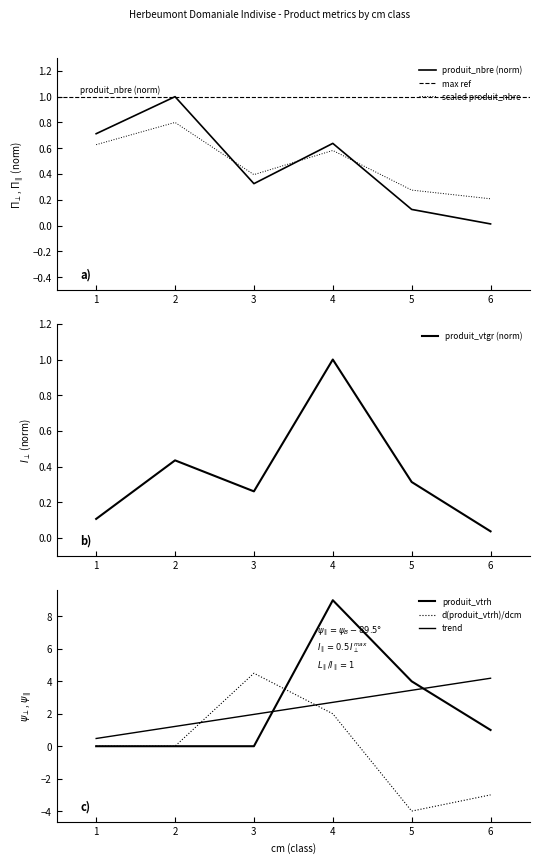

Which series changed the most between 3 and 4?

produit_vtrh